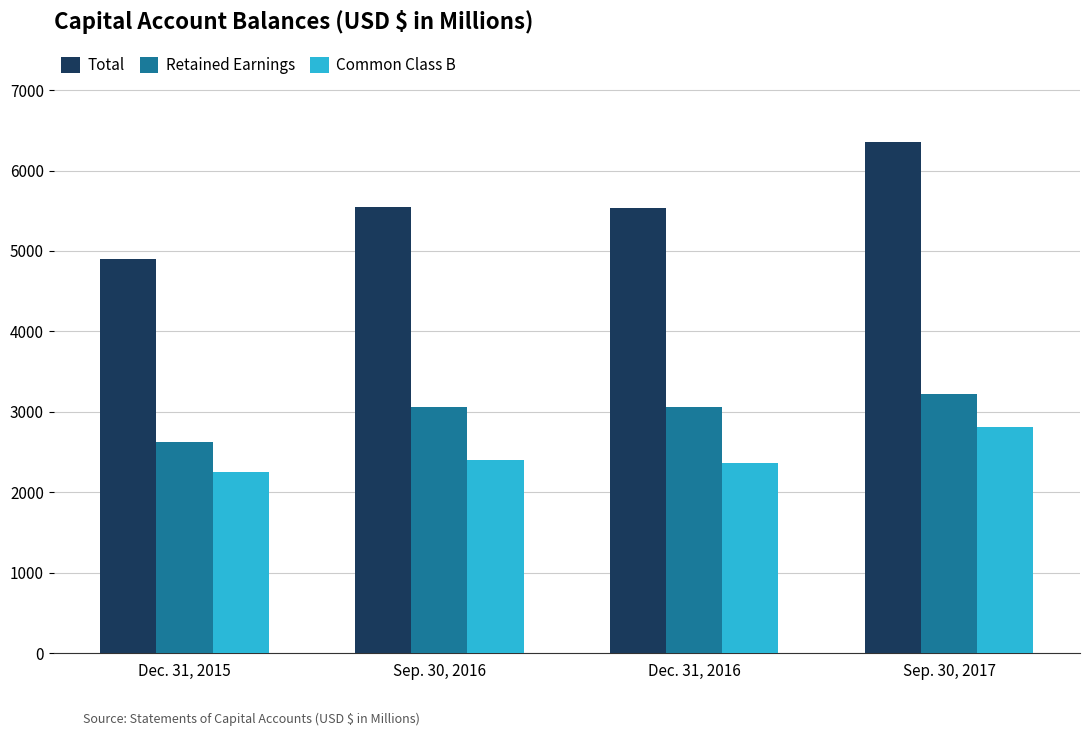

What is the difference between the maximum and minimum values in the Common Class B series?

562